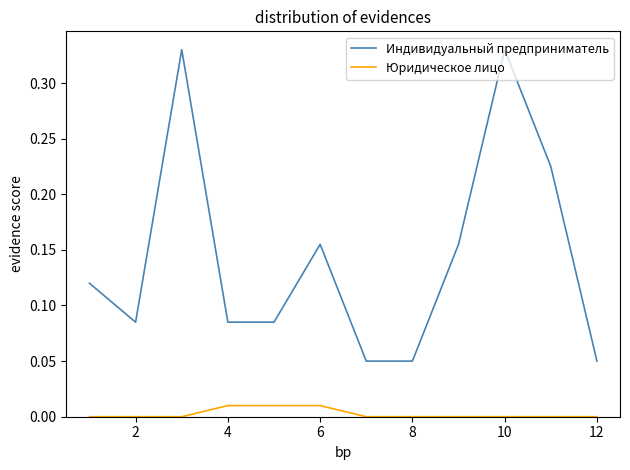

Which series has the largest total across all categories?

Индивидуальный предприниматель